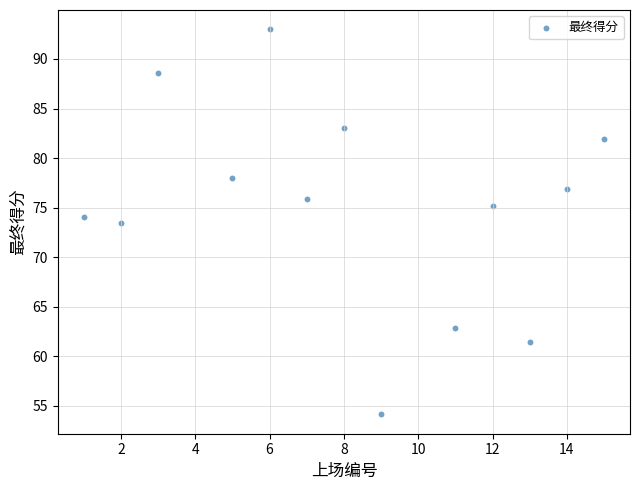

What Y value in the scatter plot is closest to 73?

73.4